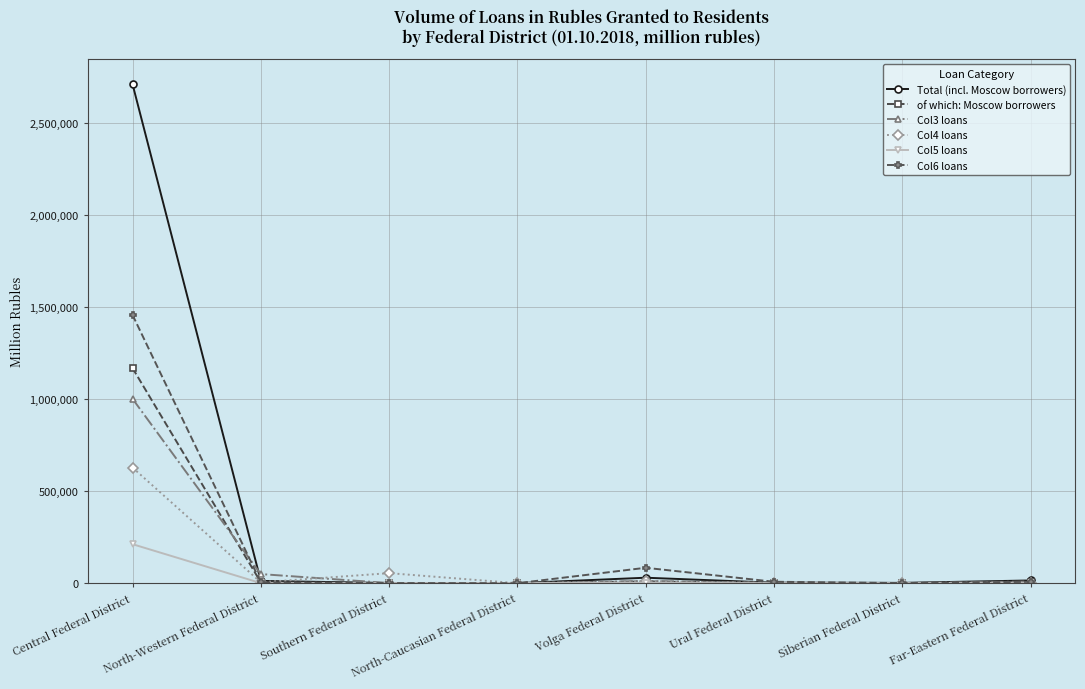

List the series in order of their peak value, highest first.

Total (incl. Moscow borrowers), Col6 loans, of which: Moscow borrowers, Col3 loans, Col4 loans, Col5 loans